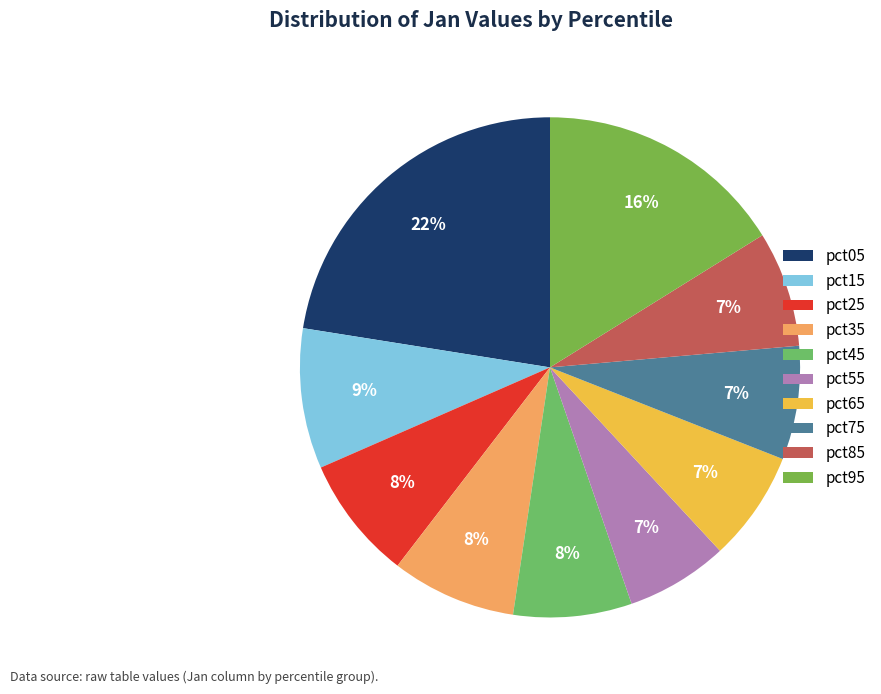

What portion of the pie excludes pct65?

92.9%